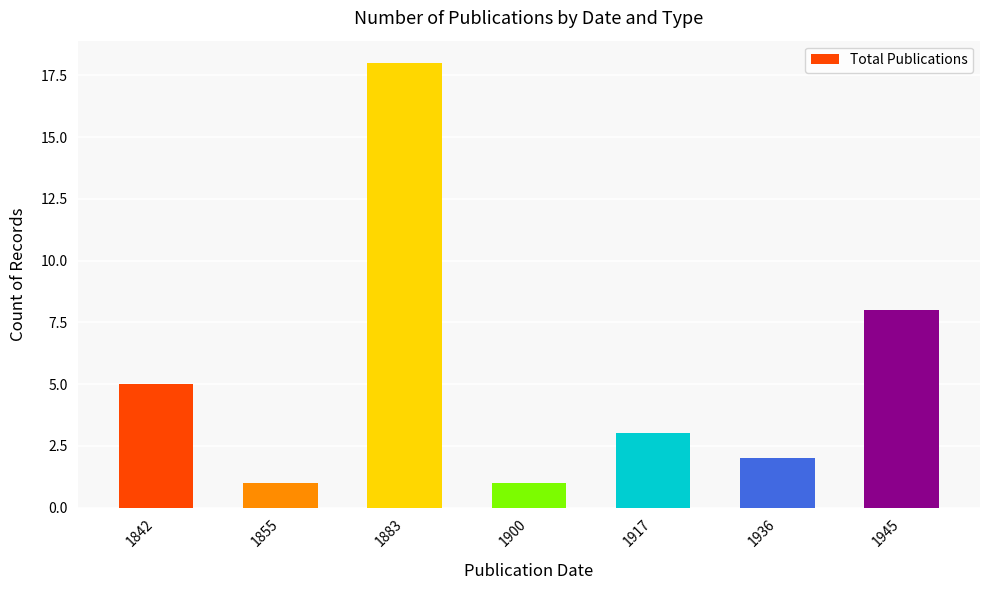

What is the difference between the second highest and minimum values?

7